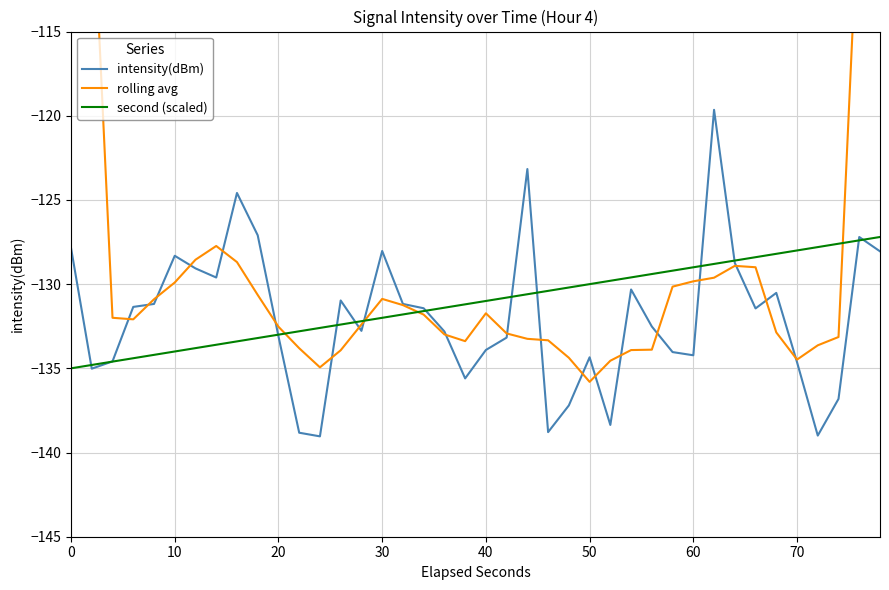

What is the difference between the maximum and second lowest values in the intensity(dBm) series?

19.3